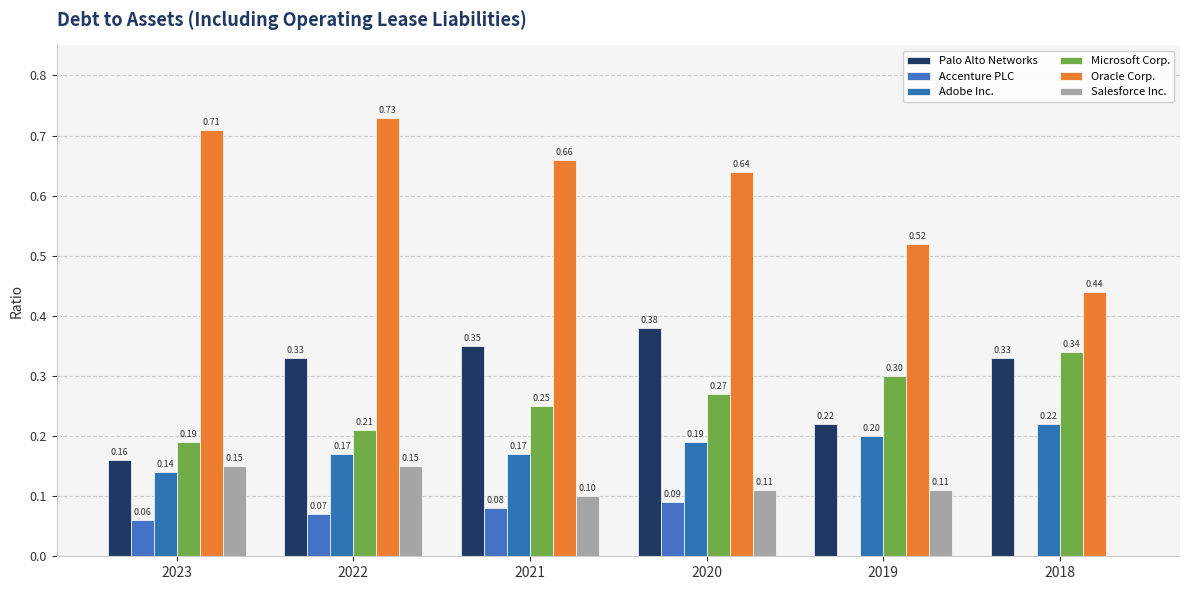

Reading left to right, extract all data points from this chart.

Palo Alto Networks: 0.2	0.3	0.3	0.4	0.2	0.3
Accenture PLC: 0.1	0.1	0.1	0.1	0.0	0.0
Adobe Inc.: 0.1	0.2	0.2	0.2	0.2	0.2
Microsoft Corp.: 0.2	0.2	0.2	0.3	0.3	0.3
Oracle Corp.: 0.7	0.7	0.7	0.6	0.5	0.4
Salesforce Inc.: 0.1	0.1	0.1	0.1	0.1	0.0